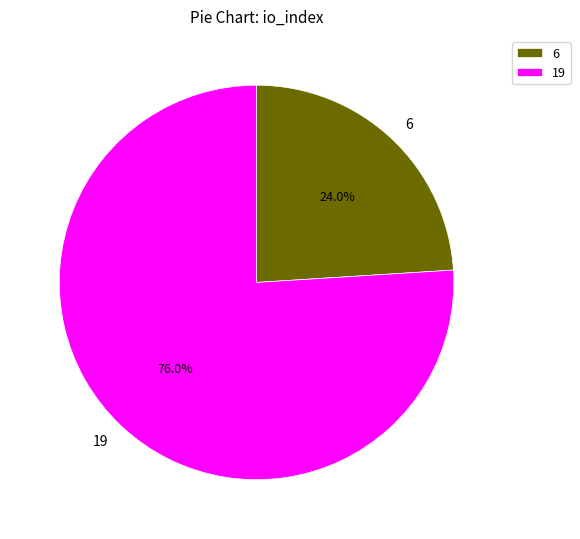

Which slice is the smallest?

6